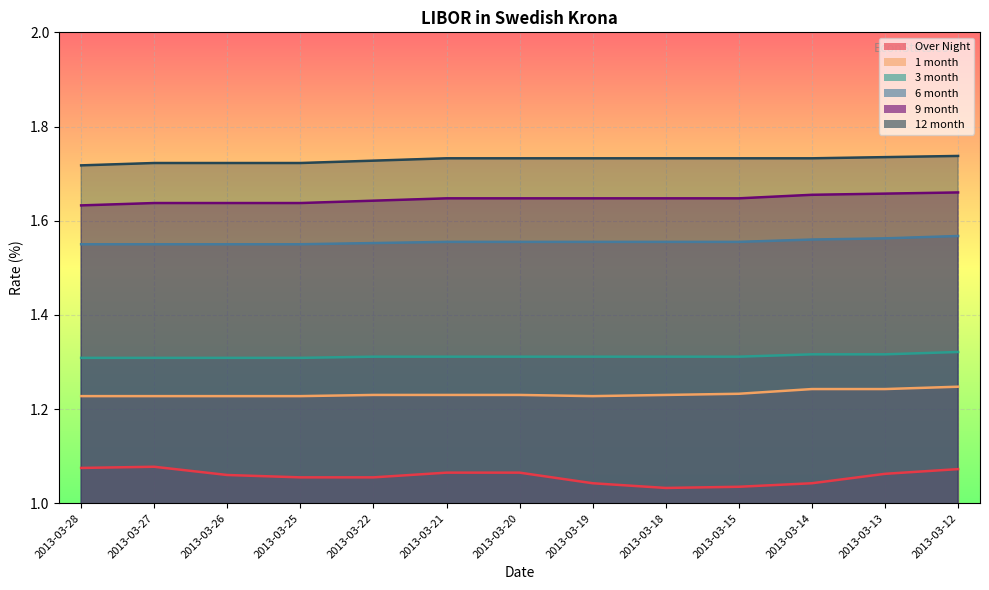

The value of 3 month at 2013-03-26 is 1.3. True or false?

True